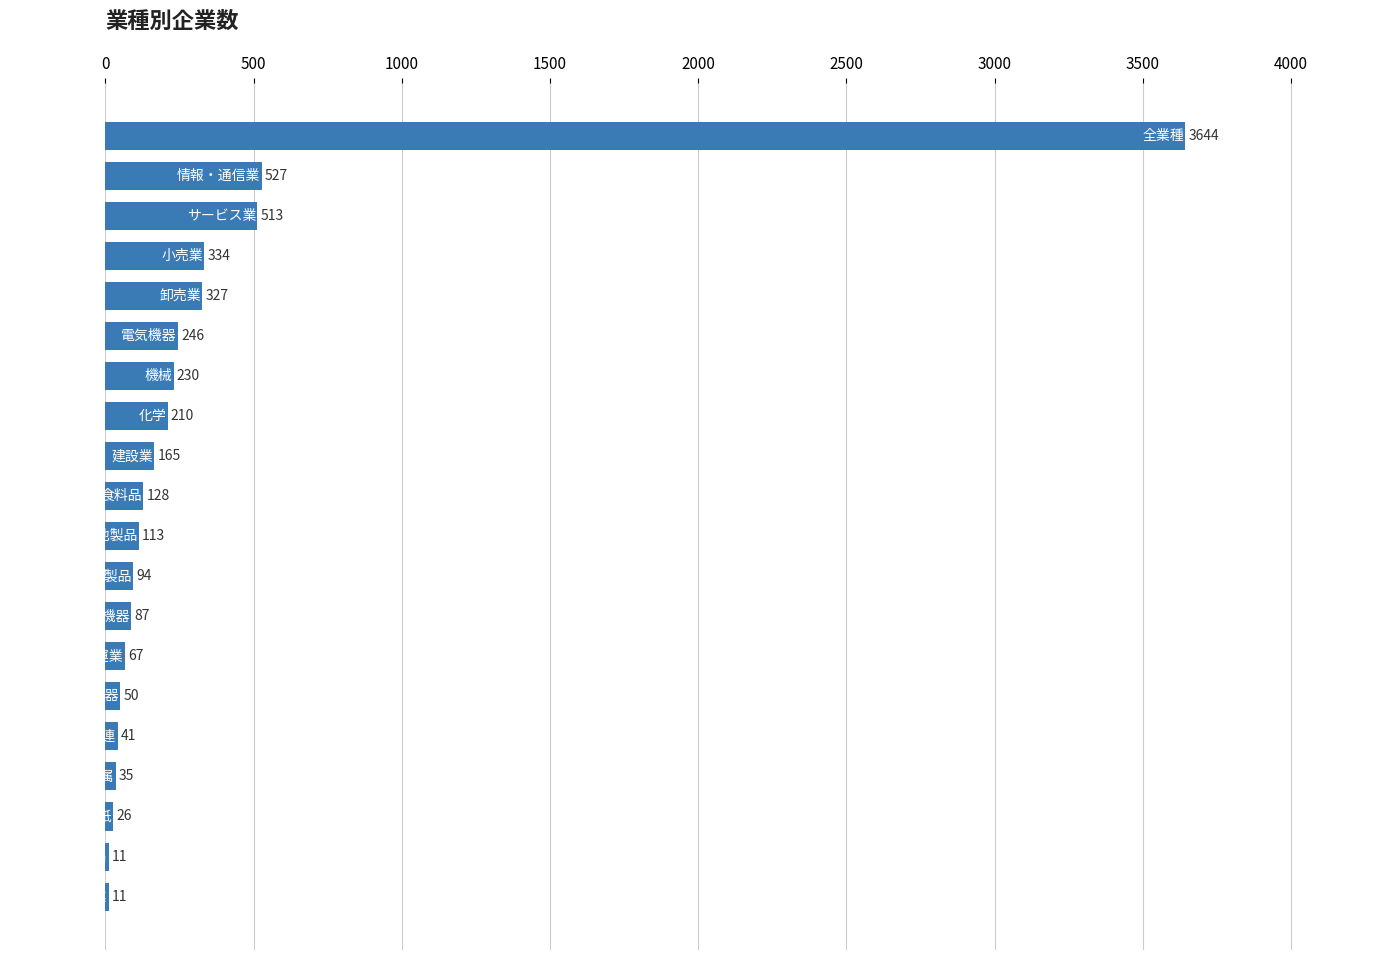

What is the greatest value displayed?

3644